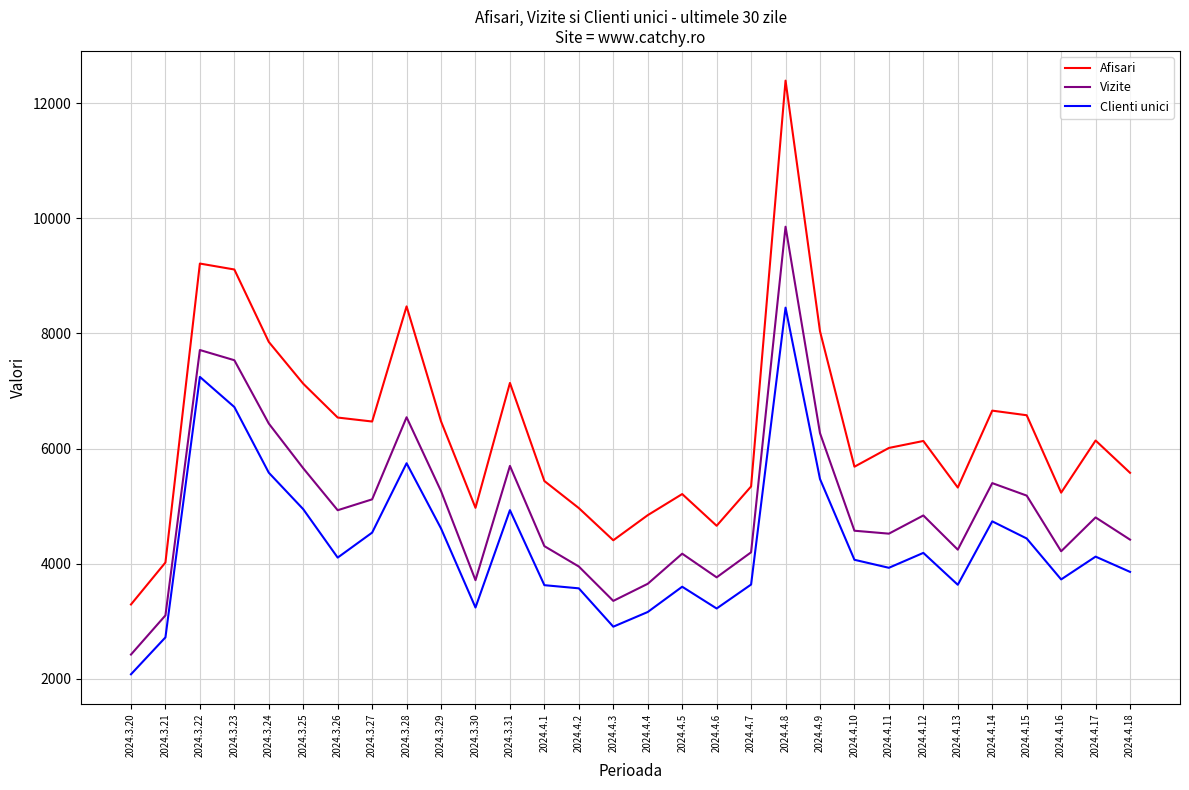

Which series has the largest range (max minus min)?

Afisari